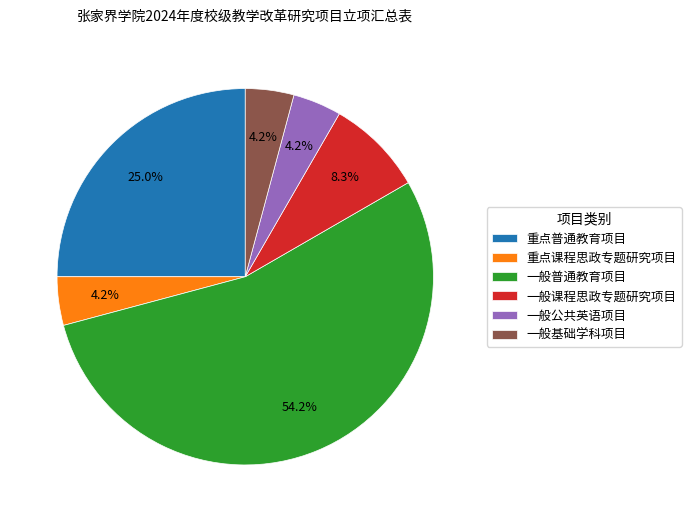

Which slice represents more than half of the pie?

一般普通教育项目